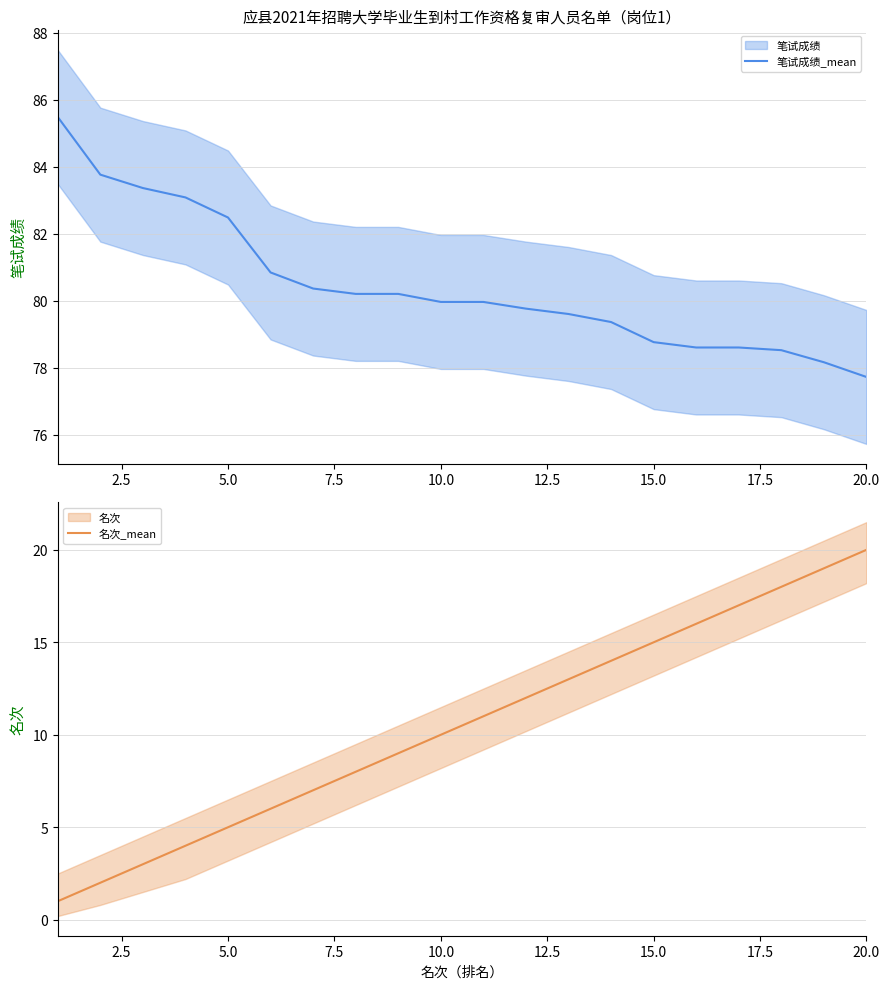

What is the highest value of the 笔试成绩_mean series?

85.5